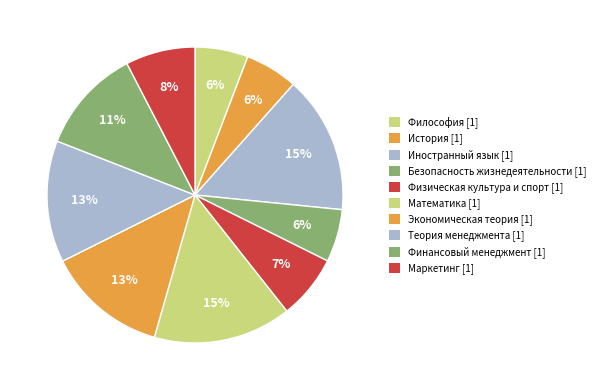

How many segments does this pie chart have?

10